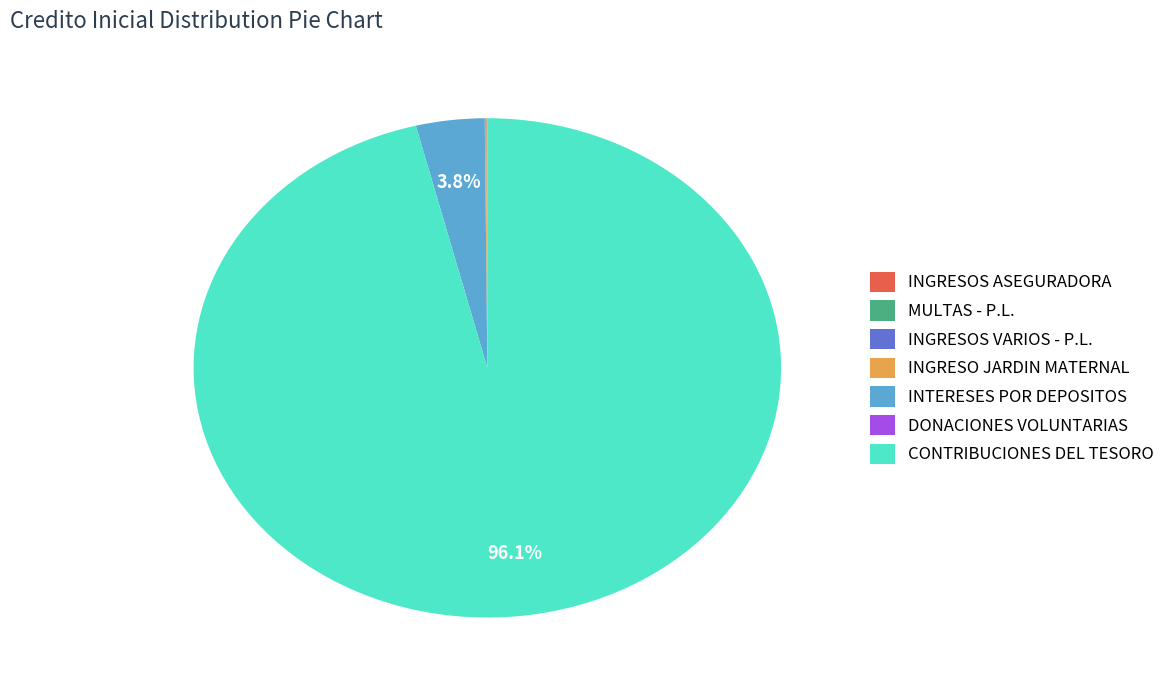

Is CONTRIBUCIONES DEL TESORO the majority of the pie?

Yes